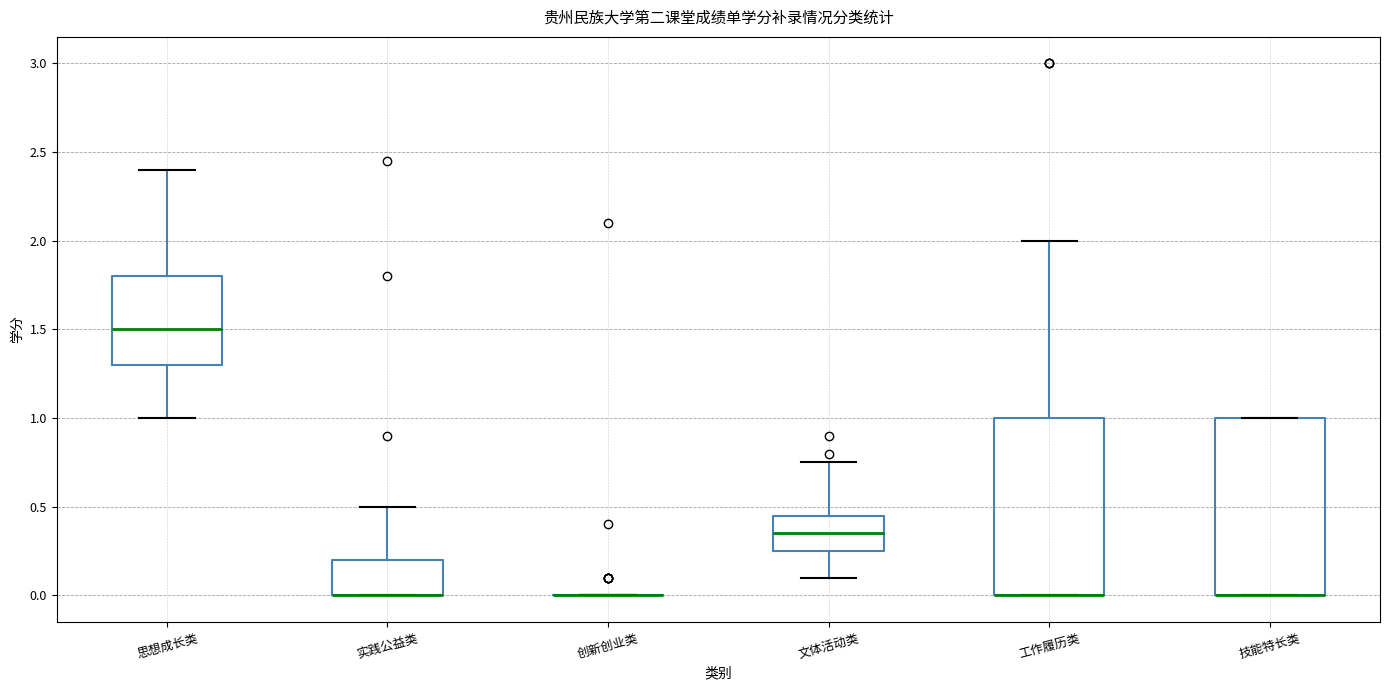

Reading left to right, transcribe this box plot: for each box, give where its median line is, the range the box spans, and where its two whiskers end, as read against the y-axis. The values are not printed on the chart, so give them approximately, as read against the axis.

思想成长类: median 1.50, box 1.30 to 1.80, whiskers 1.00 to 2.40
实践公益类: median 0.00 (drawn on the box's lower edge), box 0.00 to 0.20, whiskers 0.00 to 0.50
创新创业类: box collapsed to a line at 0.00, whiskers 0.00 to 0.00
文体活动类: median 0.35, box 0.25 to 0.45, whiskers 0.10 to 0.75
工作履历类: median 0.00 (drawn on the box's lower edge), box 0.00 to 1.00, whiskers 0.00 to 2.00
技能特长类: median 0.00 (drawn on the box's lower edge), box 0.00 to 1.00, whiskers 0.00 to 1.00